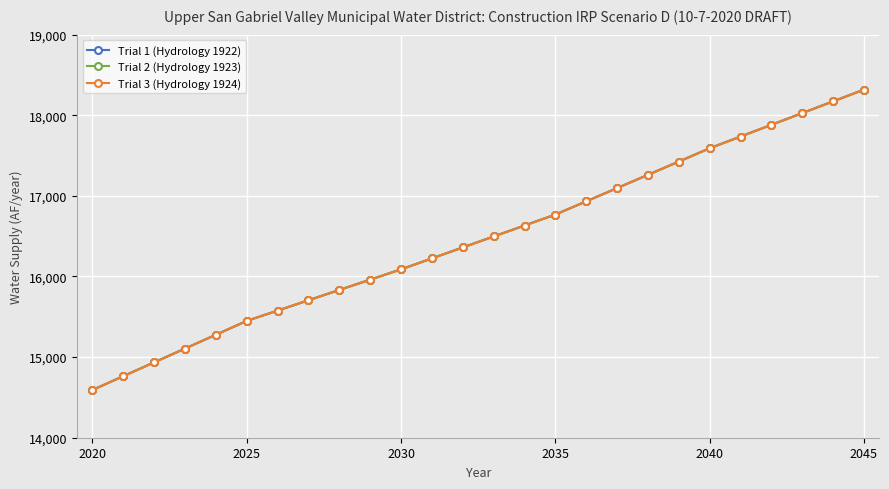

Does the chart have visible grid lines?

Yes